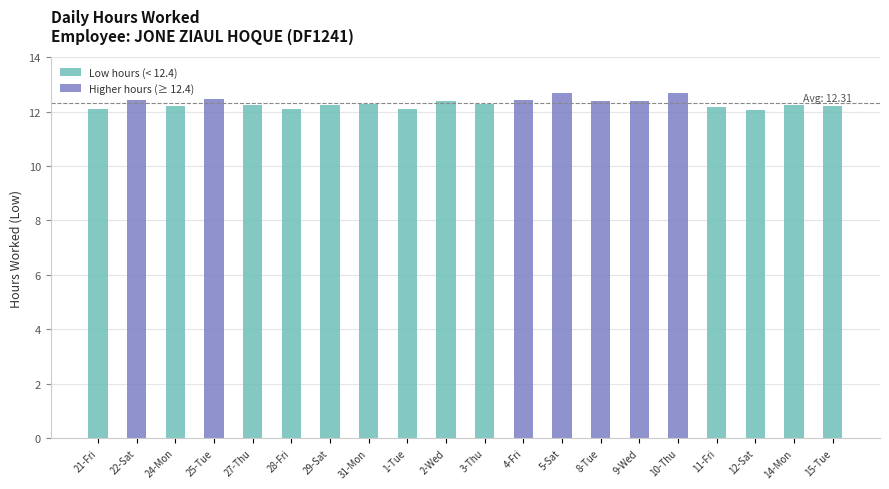

Is it true that the value at 15-Tue is 3.8?

False